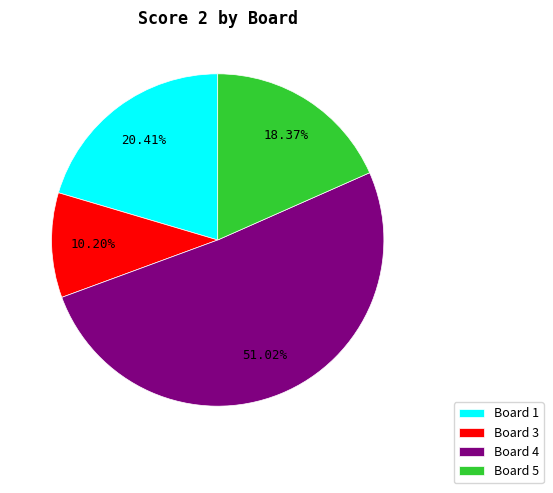

How many slices are in this pie chart?

4